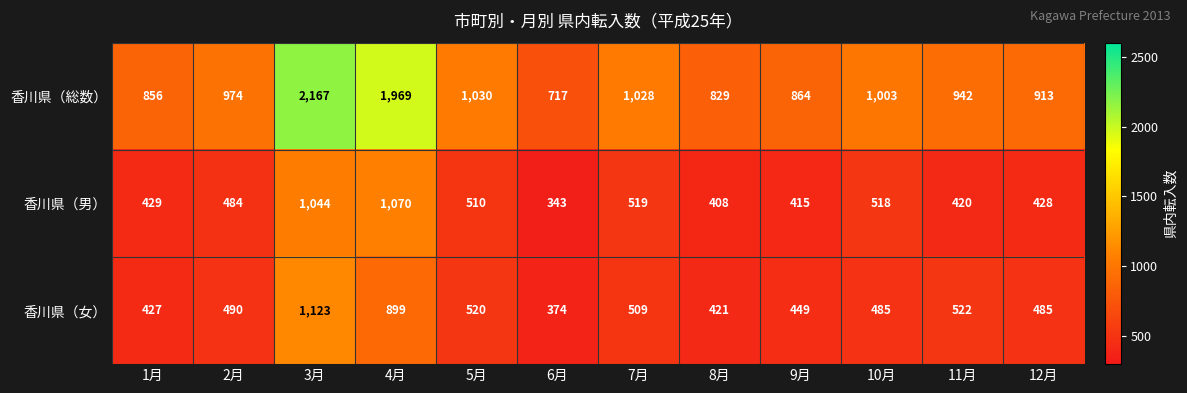

How many categories are shown in the chart?

12